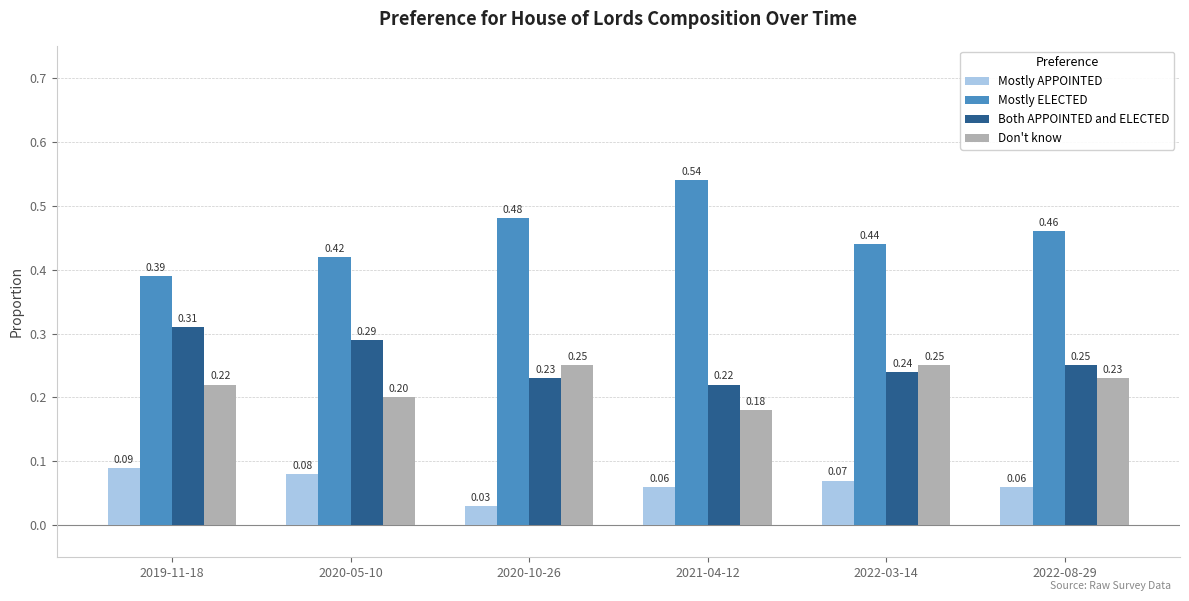

At 2020-10-26, list the series in order from smallest to largest.

Mostly APPOINTED, Both APPOINTED and ELECTED, Don't know, Mostly ELECTED